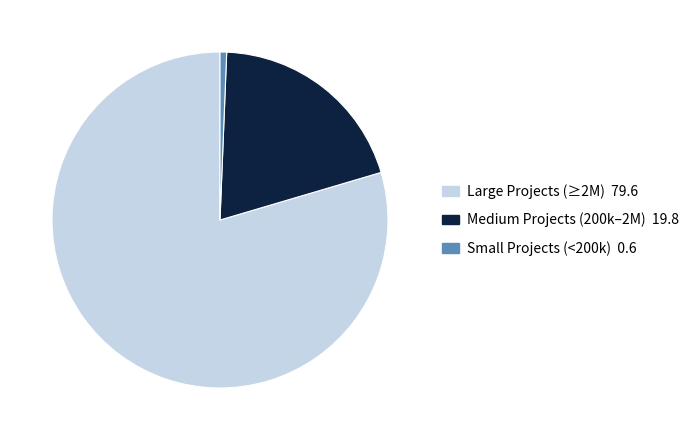

Is there any slice that represents more than half of the pie?

Yes